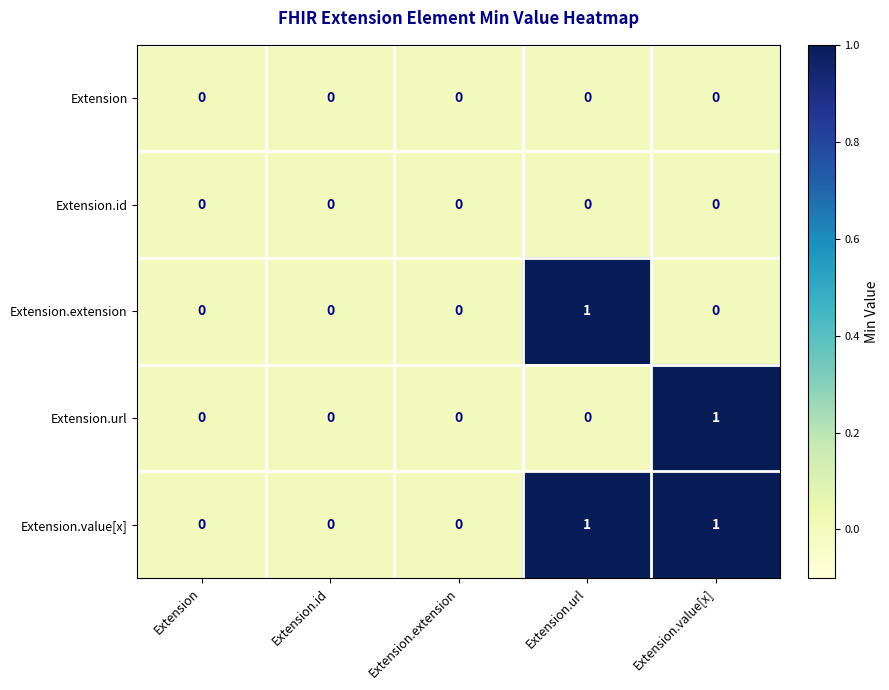

True or false: Extension.value[x] has a value of 1 at Extension.url.

True